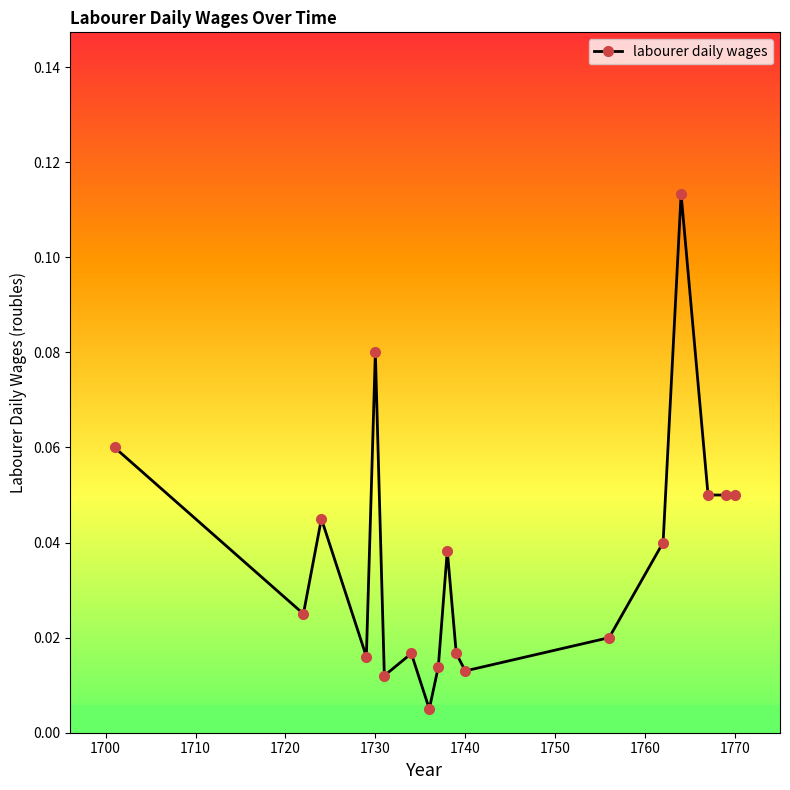

True or false: the data has more than 2 interior local peaks.

True